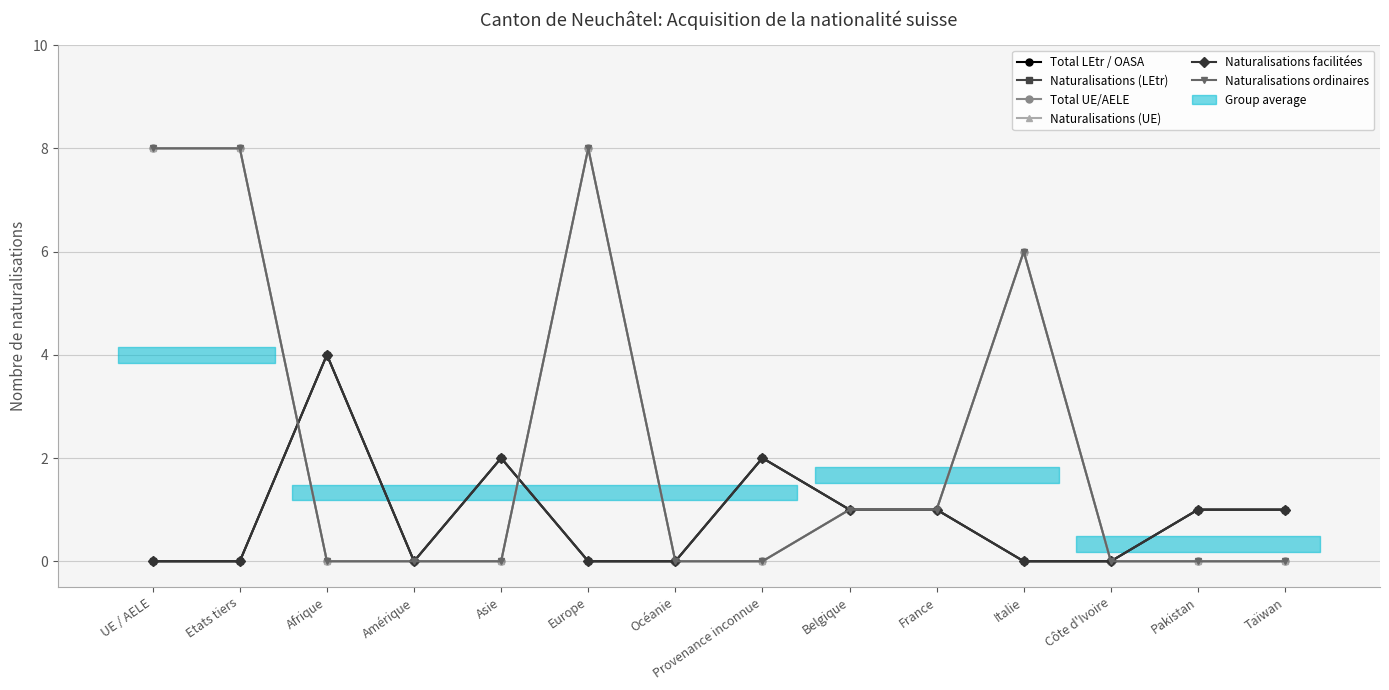

Rank the series at Belgique from highest to lowest value.

Total LEtr / OASA, Naturalisations (LEtr), Total UE/AELE, Naturalisations (UE), Naturalisations facilitées, Naturalisations ordinaires